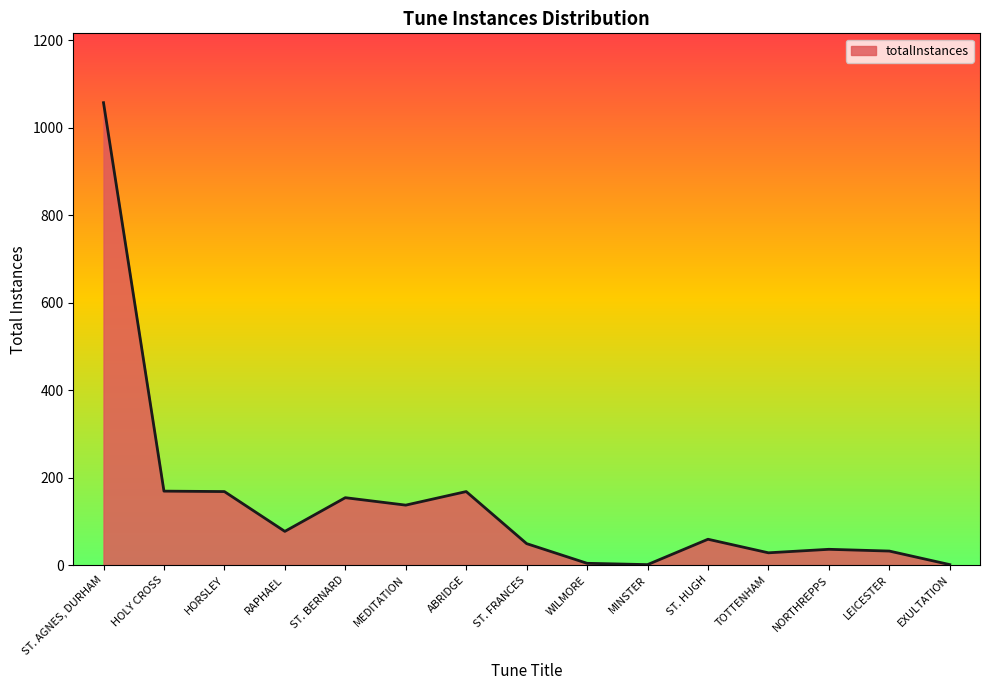

What is the difference between the maximum and minimum values?

1056